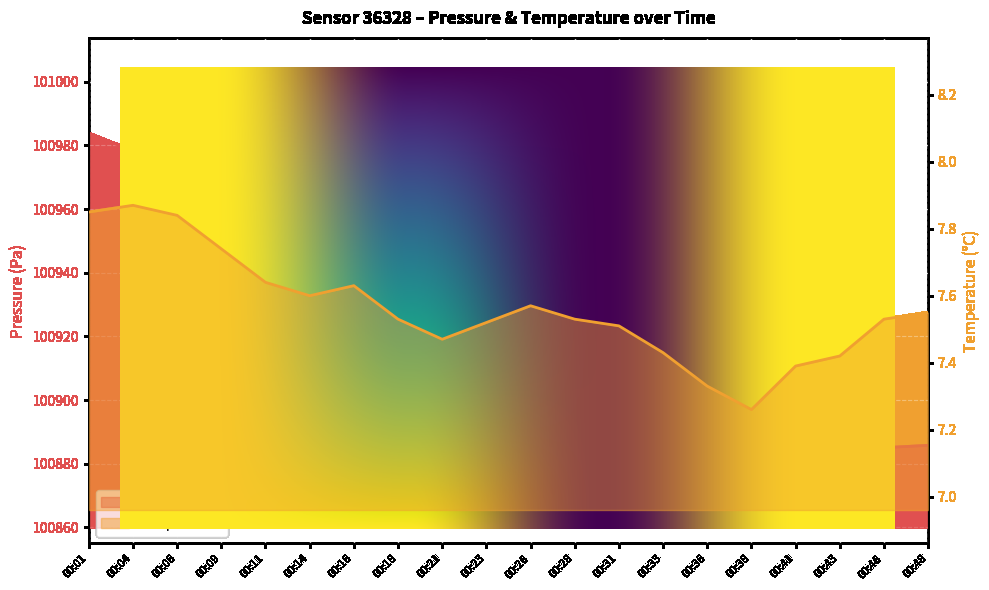

At which label is temperature closest to 7?

00:38